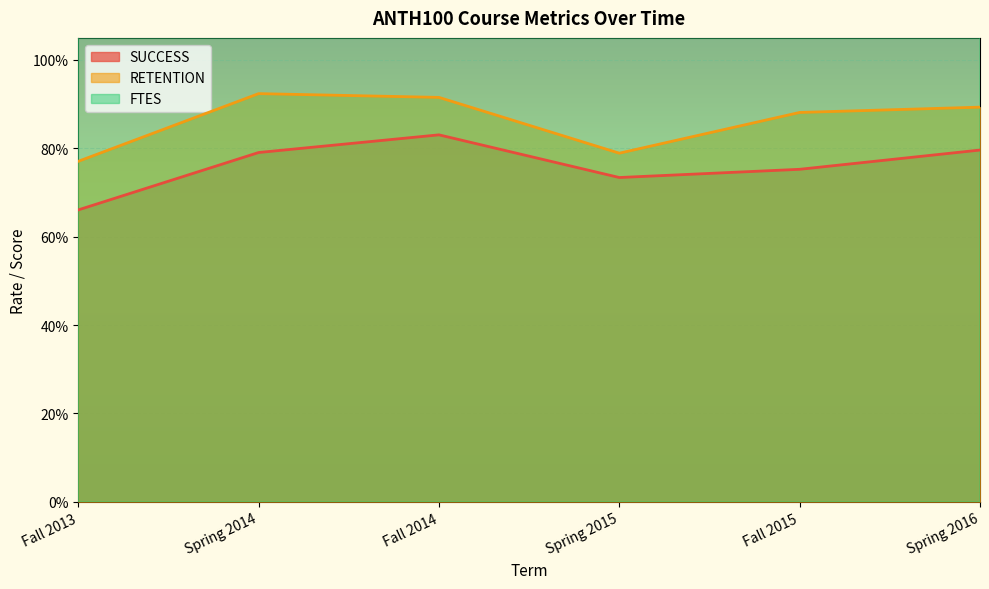

How many lines are shown in the chart?

3